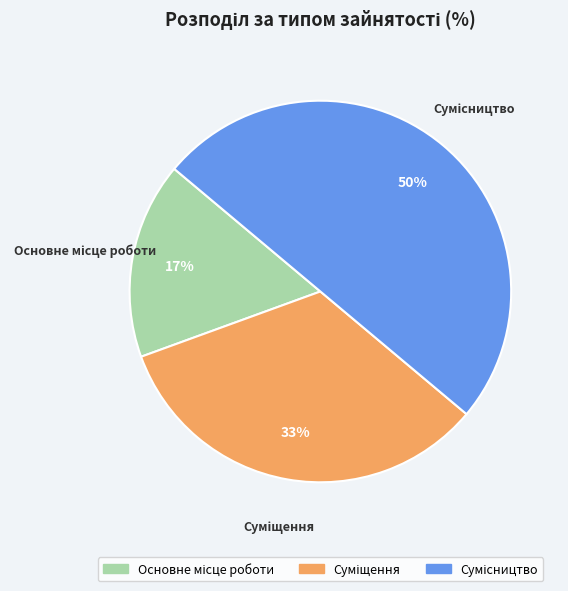

To the nearest percent, what is the average slice percentage?

33%